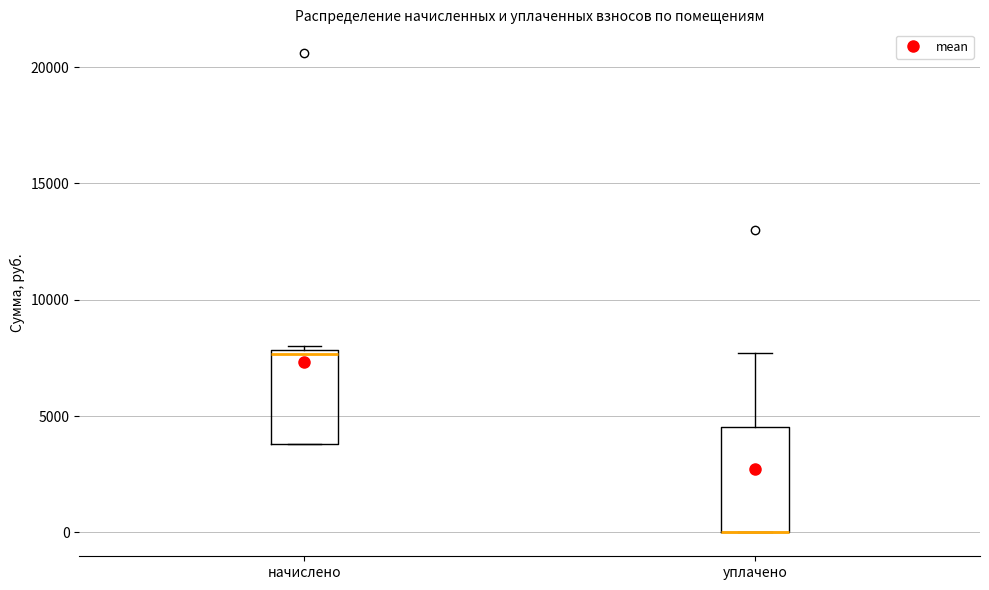

Where is the upper edge of the box for уплачено on the y-axis? The values are not printed on the chart, so give them approximately, as read against the axis.

4500